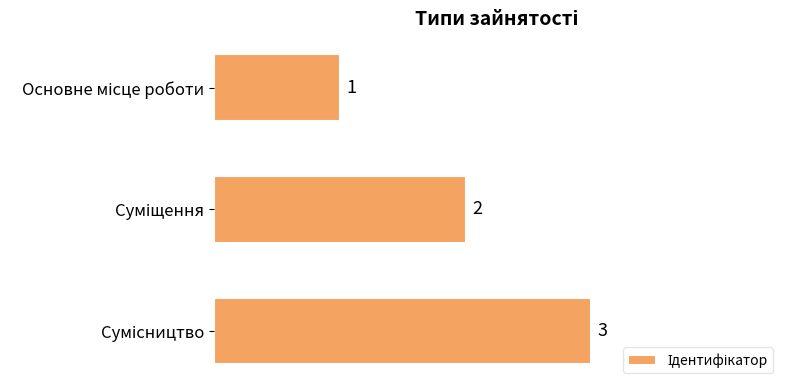

What is the value of the 1st bar from the top?

1